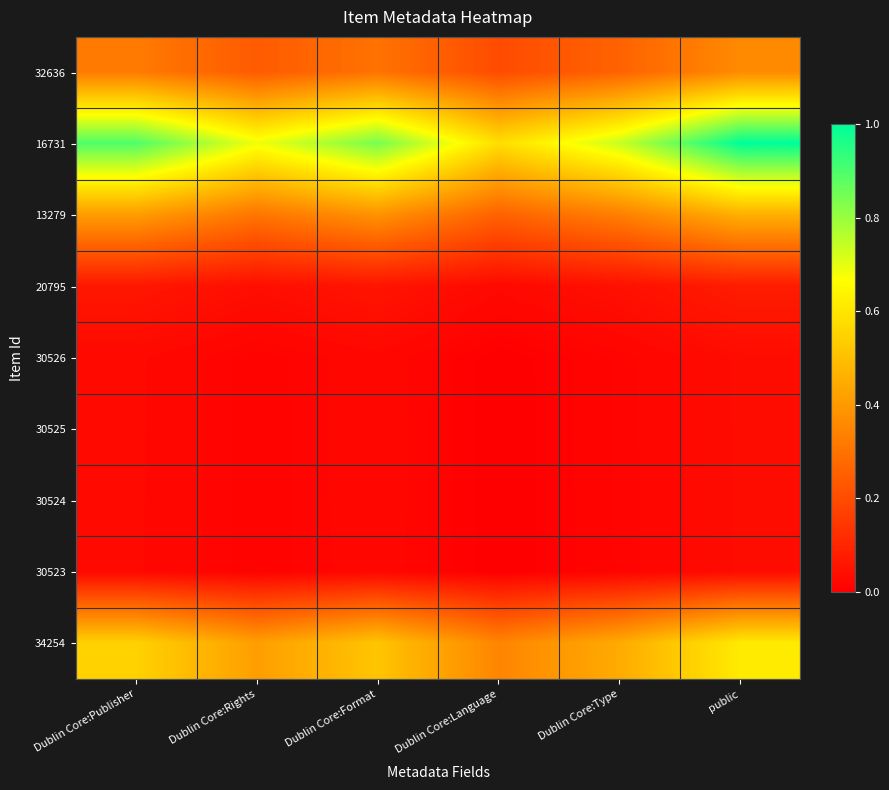

Reading right to left, extract all data points from this chart.

32636: public=0.4	Dublin Core:Type=0.3	Dublin Core:Language=0.2	Dublin Core:Format=0.3	Dublin Core:Rights=0.2	Dublin Core:Publisher=0.3
16731: public=1.0	Dublin Core:Type=0.7	Dublin Core:Language=0.6	Dublin Core:Format=0.8	Dublin Core:Rights=0.7	Dublin Core:Publisher=0.9
13279: public=0.5	Dublin Core:Type=0.3	Dublin Core:Language=0.3	Dublin Core:Format=0.4	Dublin Core:Rights=0.3	Dublin Core:Publisher=0.4
20795: public=0.1	Dublin Core:Type=0.0	Dublin Core:Language=0.0	Dublin Core:Format=0.1	Dublin Core:Rights=0.0	Dublin Core:Publisher=0.1
30526: public=0.0	Dublin Core:Type=0.0	Dublin Core:Language=0.0	Dublin Core:Format=0.0	Dublin Core:Rights=0.0	Dublin Core:Publisher=0.0
30525: public=0.0	Dublin Core:Type=0.0	Dublin Core:Language=0.0	Dublin Core:Format=0.0	Dublin Core:Rights=0.0	Dublin Core:Publisher=0.0
30524: public=0.0	Dublin Core:Type=0.0	Dublin Core:Language=0.0	Dublin Core:Format=0.0	Dublin Core:Rights=0.0	Dublin Core:Publisher=0.0
30523: public=0.0	Dublin Core:Type=0.0	Dublin Core:Language=0.0	Dublin Core:Format=0.0	Dublin Core:Rights=0.0	Dublin Core:Publisher=0.0
34254: public=0.6	Dublin Core:Type=0.4	Dublin Core:Language=0.3	Dublin Core:Format=0.5	Dublin Core:Rights=0.4	Dublin Core:Publisher=0.5